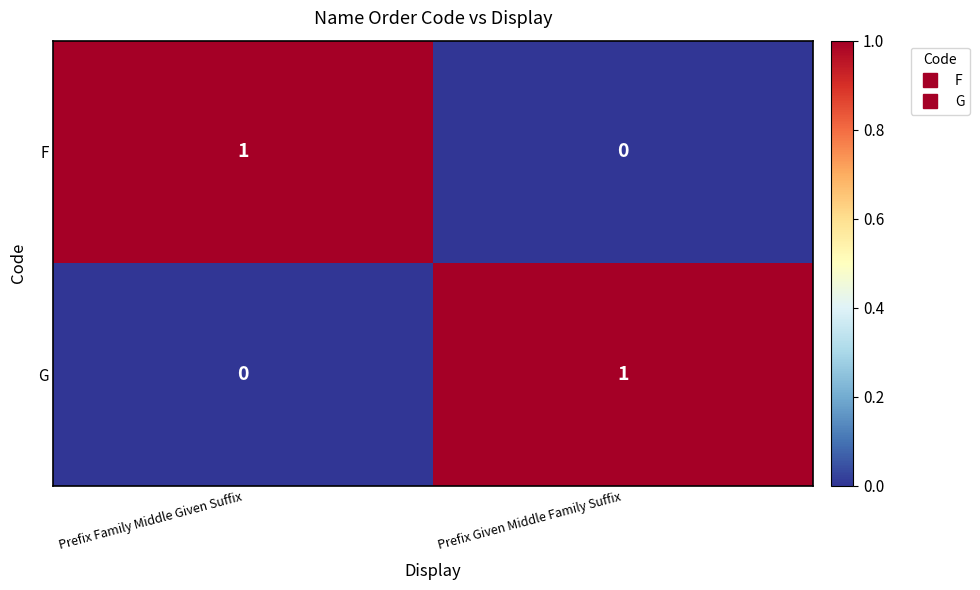

Is the value of G at Prefix Given Middle Family Suffix greater than the value of F at Prefix Given Middle Family Suffix?

Yes